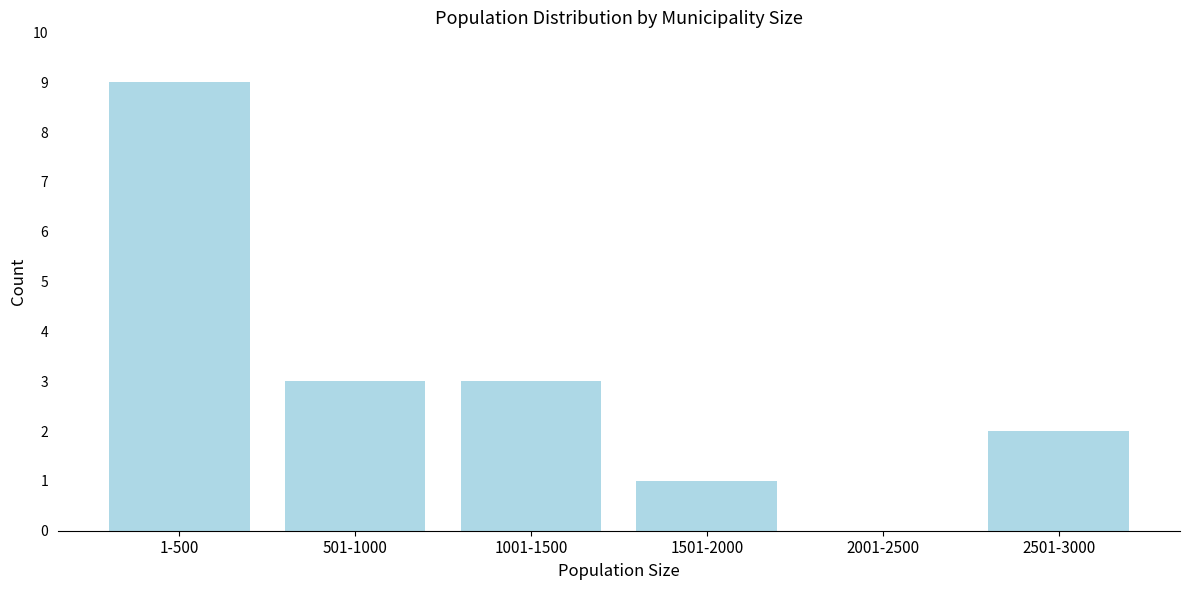

Reading right to left, transcribe all the data shown in this chart.

2501-3000=2	2001-2500=0	1501-2000=1	1001-1500=3	501-1000=3	1-500=9